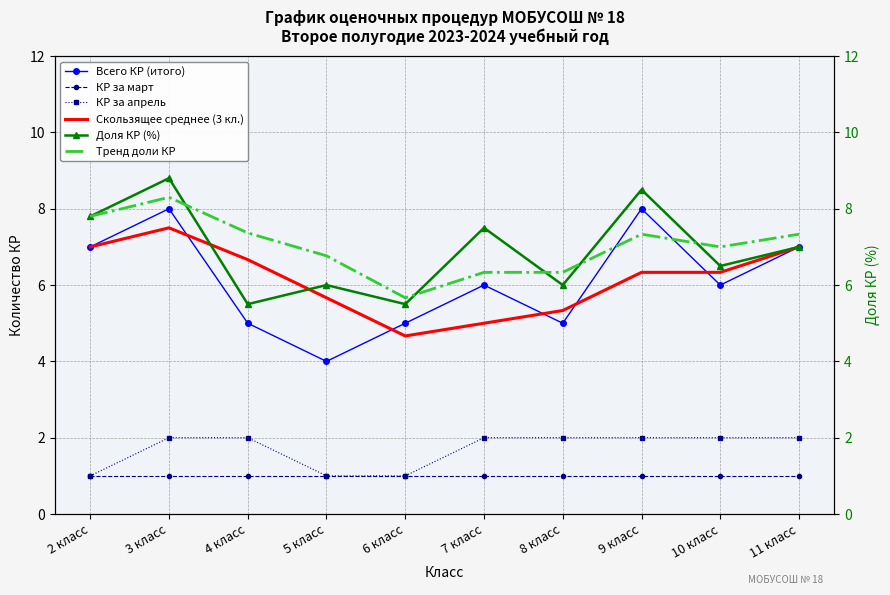

Where does the Тренд доли КР series first go above 7?

2 класс